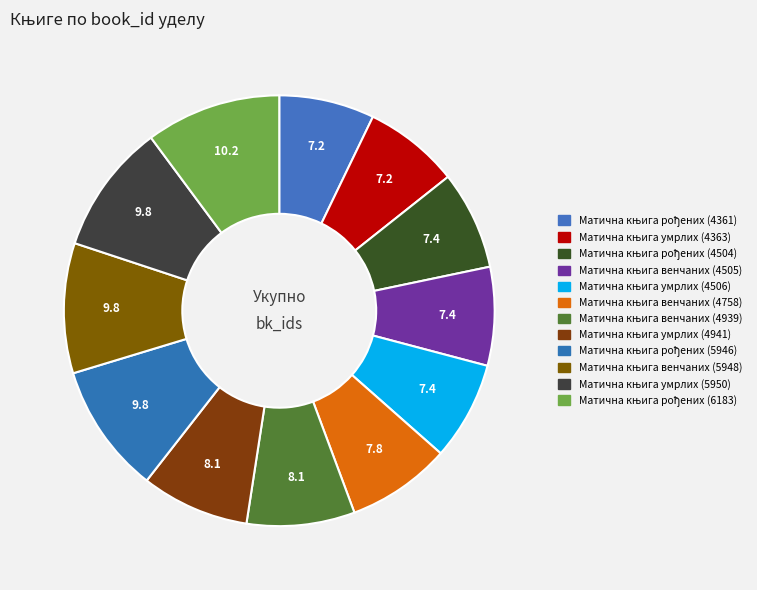

How many segments does this pie chart have?

12